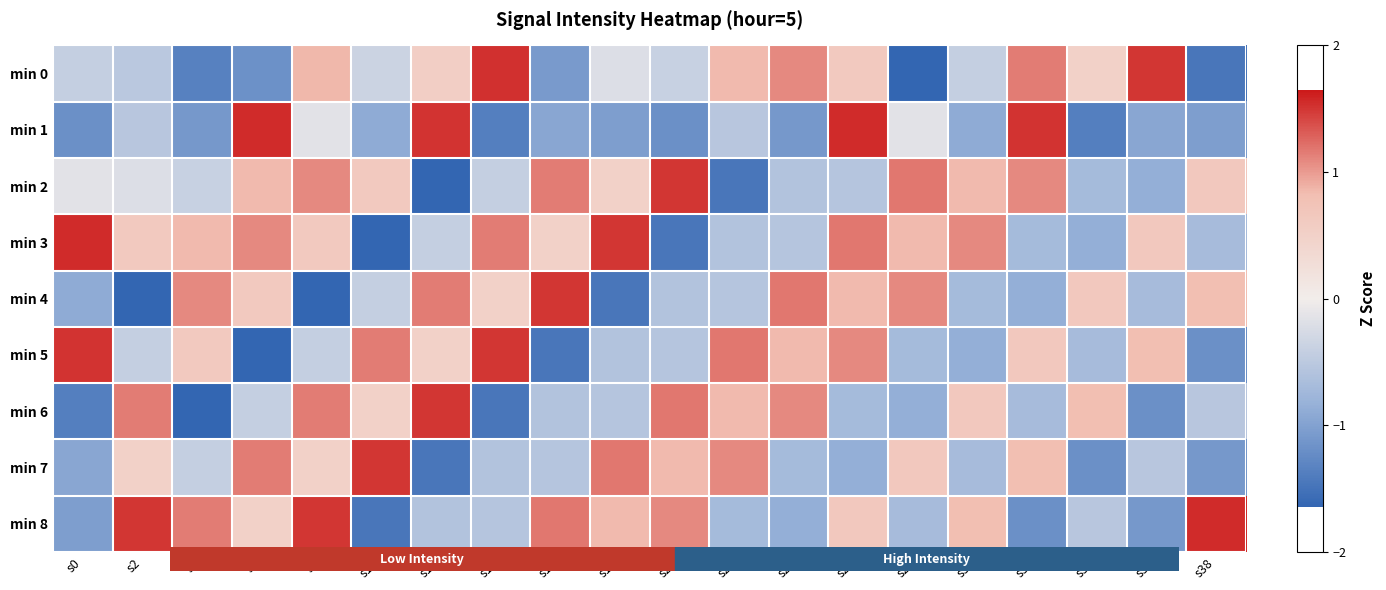

Reading left to right, list all the values displayed in this chart.

min 0: s0=-0.4	s2=-0.5	s4=-1.3	s6=-1.2	s8=0.8	s10=-0.4	s12=0.5	s14=1.5	s16=-1.1	s18=-0.2	s20=-0.4	s22=0.8	s24=1.1	s26=0.6	s28=-1.6	s30=-0.4	s32=1.2	s34=0.5	s36=1.5	s38=-1.5
min 1: s0=-1.2	s2=-0.5	s4=-1.1	s6=1.5	s8=-0.1	s10=-0.9	s12=1.5	s14=-1.4	s16=-0.9	s18=-1.0	s20=-1.2	s22=-0.5	s24=-1.1	s26=1.5	s28=-0.1	s30=-0.9	s32=1.5	s34=-1.4	s36=-0.9	s38=-1.0
min 2: s0=-0.1	s2=-0.2	s4=-0.4	s6=0.8	s8=1.1	s10=0.6	s12=-1.6	s14=-0.4	s16=1.2	s18=0.5	s20=1.5	s22=-1.5	s24=-0.6	s26=-0.6	s28=1.2	s30=0.8	s32=1.1	s34=-0.7	s36=-0.9	s38=0.6
min 3: s0=1.5	s2=0.6	s4=0.8	s6=1.1	s8=0.6	s10=-1.6	s12=-0.4	s14=1.2	s16=0.5	s18=1.5	s20=-1.5	s22=-0.6	s24=-0.6	s26=1.2	s28=0.8	s30=1.1	s32=-0.7	s34=-0.9	s36=0.6	s38=-0.7
min 4: s0=-0.9	s2=-1.6	s4=1.1	s6=0.6	s8=-1.6	s10=-0.4	s12=1.2	s14=0.5	s16=1.5	s18=-1.5	s20=-0.6	s22=-0.6	s24=1.2	s26=0.8	s28=1.1	s30=-0.7	s32=-0.9	s34=0.6	s36=-0.7	s38=0.8
min 5: s0=1.5	s2=-0.4	s4=0.6	s6=-1.6	s8=-0.4	s10=1.2	s12=0.5	s14=1.5	s16=-1.5	s18=-0.6	s20=-0.6	s22=1.2	s24=0.8	s26=1.1	s28=-0.7	s30=-0.9	s32=0.6	s34=-0.7	s36=0.8	s38=-1.2
min 6: s0=-1.4	s2=1.2	s4=-1.6	s6=-0.4	s8=1.2	s10=0.5	s12=1.5	s14=-1.5	s16=-0.6	s18=-0.6	s20=1.2	s22=0.8	s24=1.1	s26=-0.7	s28=-0.9	s30=0.6	s32=-0.7	s34=0.8	s36=-1.2	s38=-0.5
min 7: s0=-0.9	s2=0.5	s4=-0.4	s6=1.2	s8=0.5	s10=1.5	s12=-1.5	s14=-0.6	s16=-0.6	s18=1.2	s20=0.8	s22=1.1	s24=-0.7	s26=-0.9	s28=0.6	s30=-0.7	s32=0.8	s34=-1.2	s36=-0.5	s38=-1.1
min 8: s0=-1.0	s2=1.5	s4=1.2	s6=0.5	s8=1.5	s10=-1.5	s12=-0.6	s14=-0.6	s16=1.2	s18=0.8	s20=1.1	s22=-0.7	s24=-0.9	s26=0.6	s28=-0.7	s30=0.8	s32=-1.2	s34=-0.5	s36=-1.1	s38=1.5